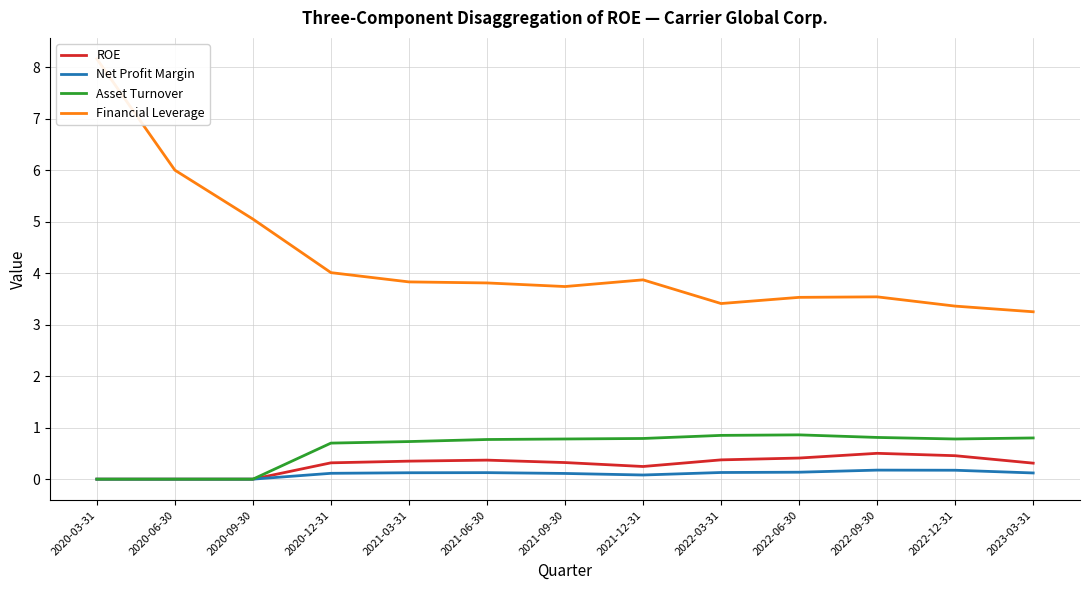

Which series has the largest range (max minus min)?

Financial Leverage